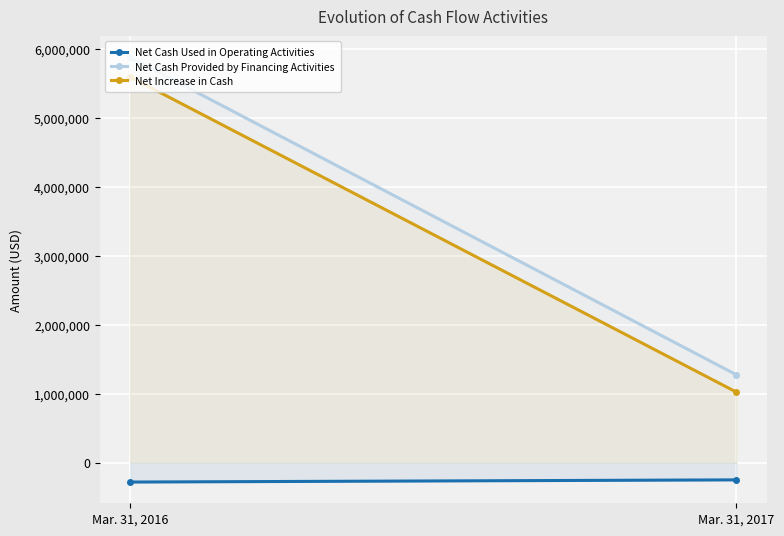

Count the Net Increase in Cash values in the range 1022691 to 5597866.

2